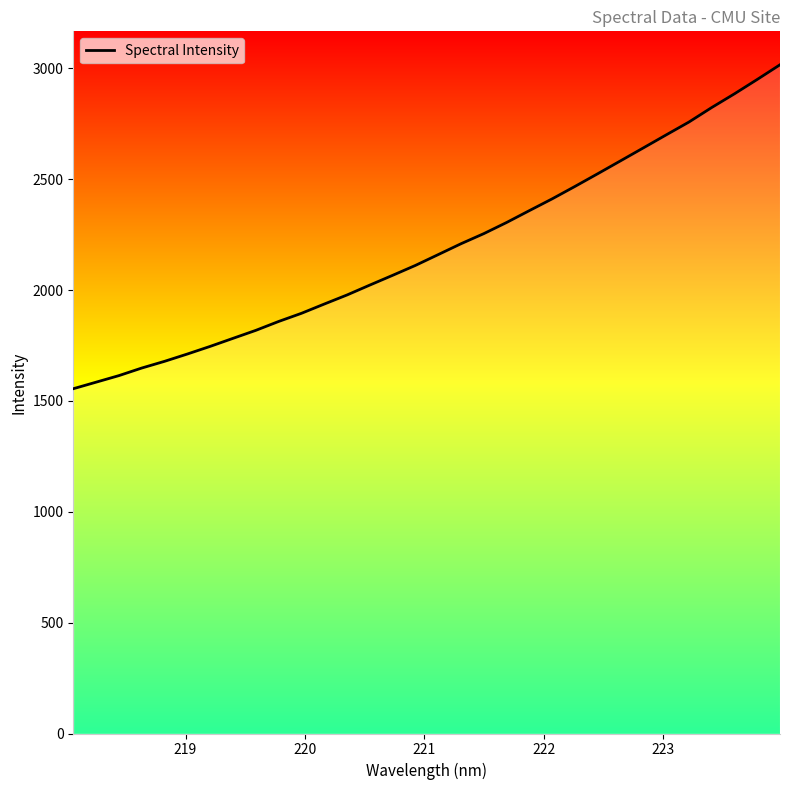

How many lines are shown in the chart?

1